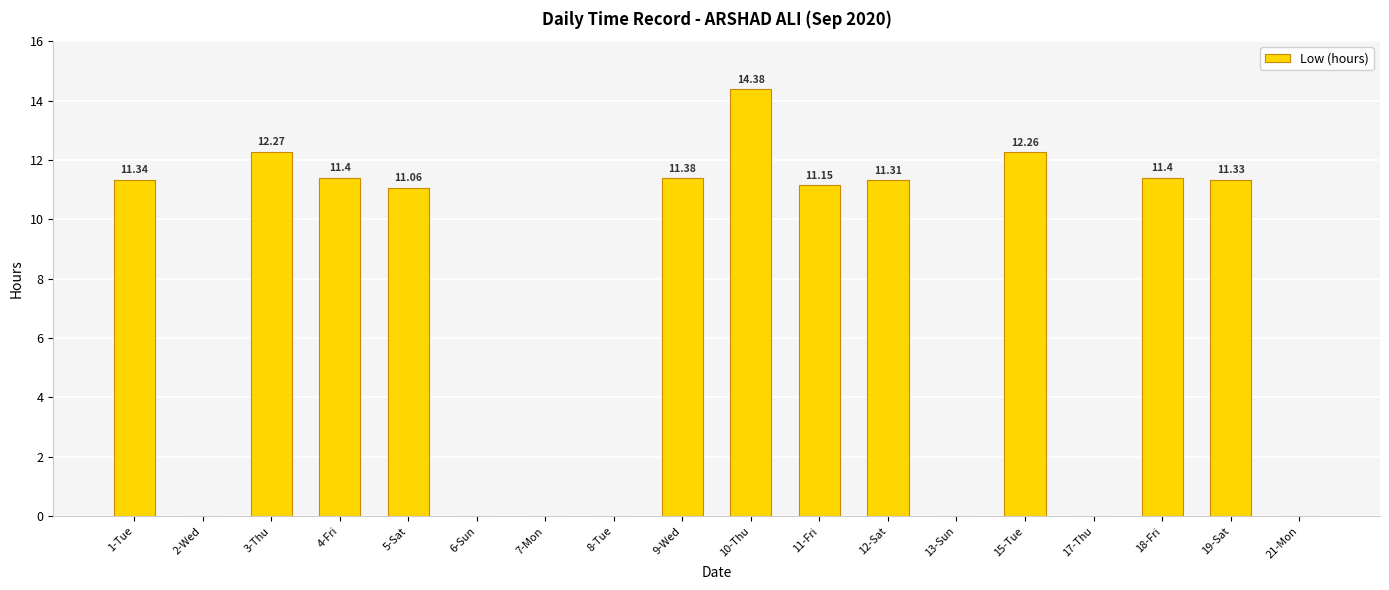

What is the sum of the values at 6-Sun and 3-Thu?

12.3